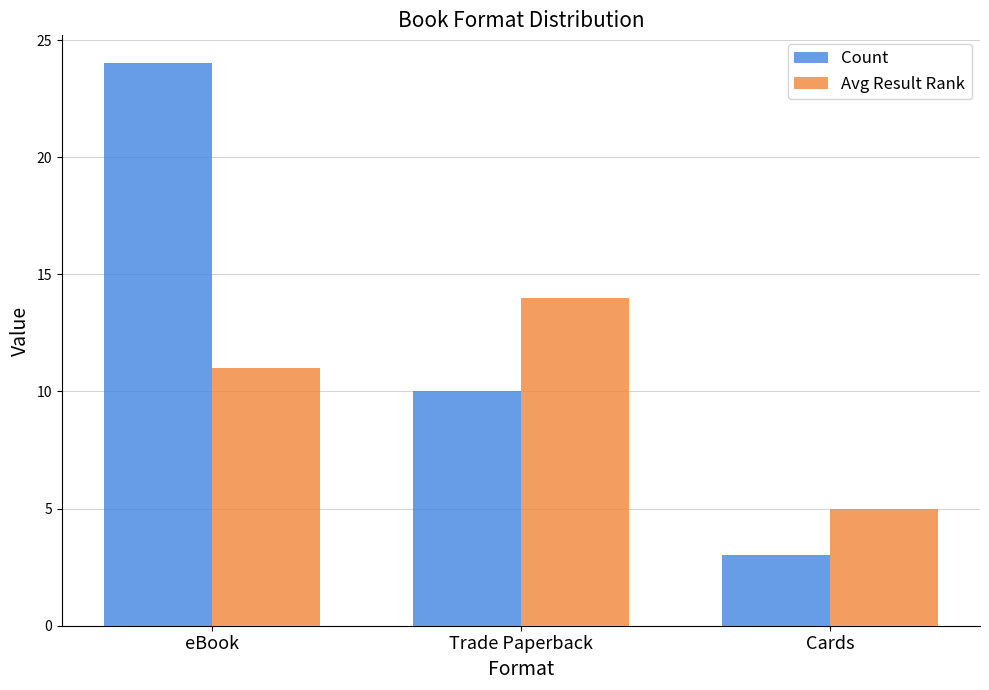

At which label does Avg Result Rank reach its peak?

Trade Paperback